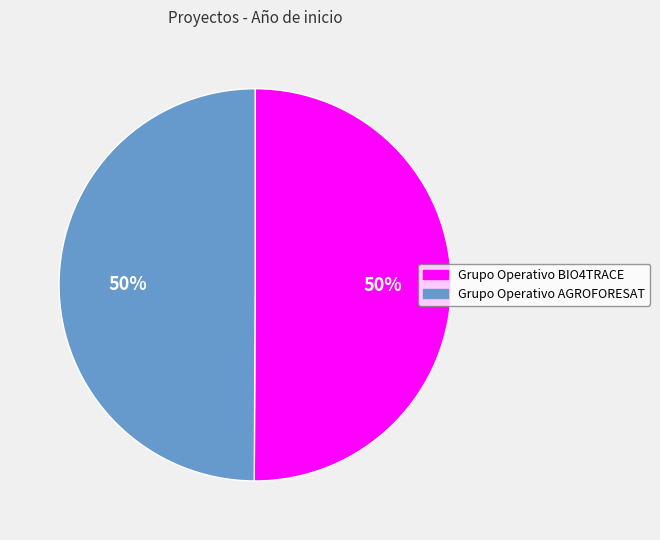

What percentage is the Grupo Operativo AGROFORESAT slice, to the nearest percent?

50%